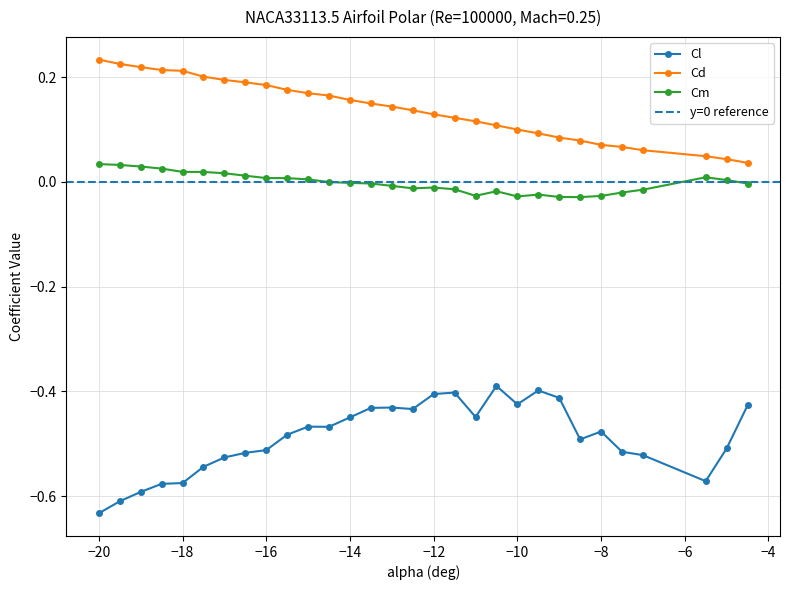

Which series has the largest total across all categories?

Cd